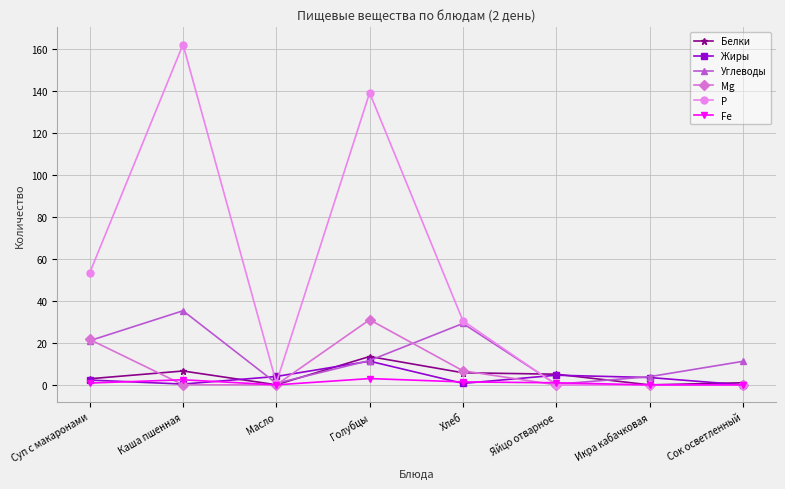

The Mg series shows 31.0 at Голубцы. True or false?

True